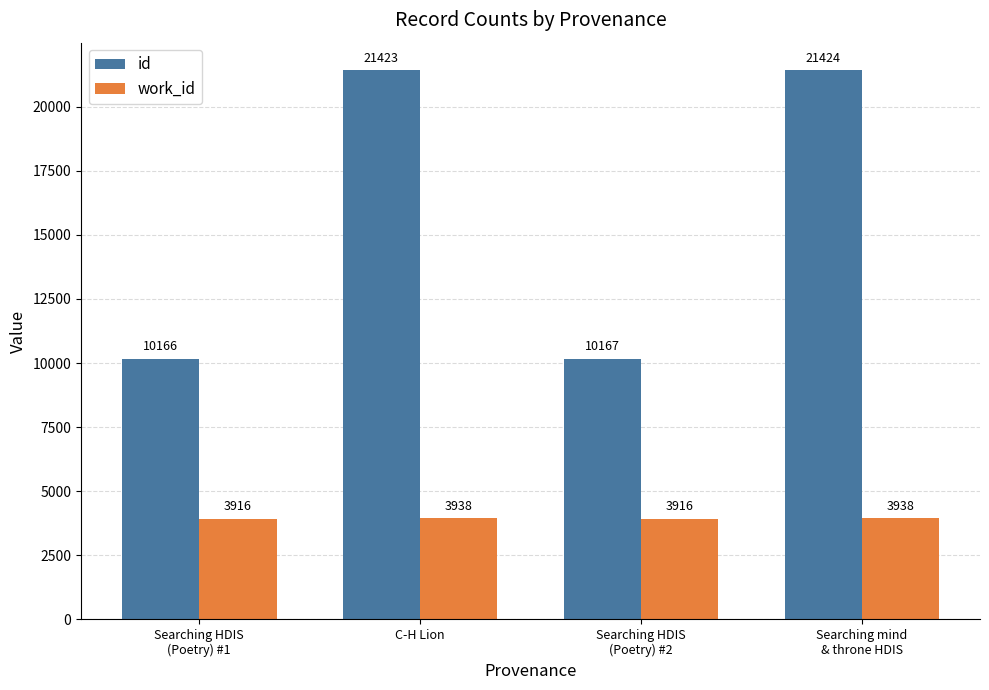

What are all the series names shown in the legend?

id, work_id